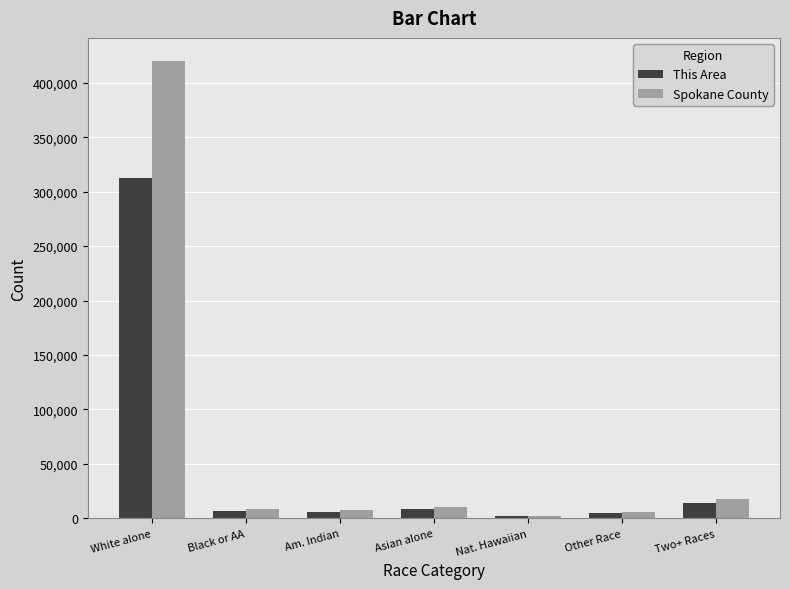

Are the bars grouped side by side (vs. stacked)?

Yes